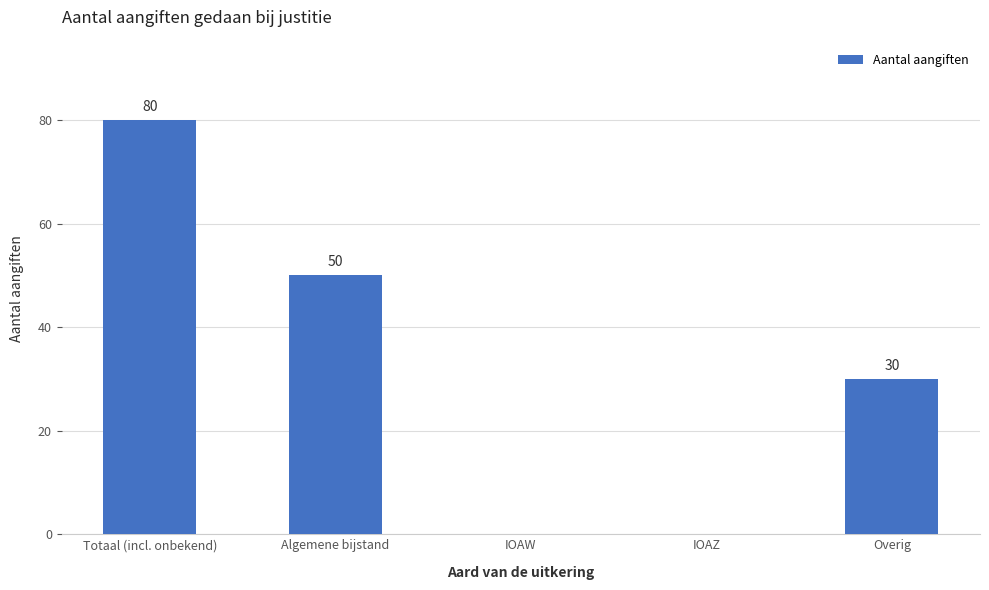

What is the ratio of the value at Totaal (incl. onbekend) to the value at Overig?

2.7